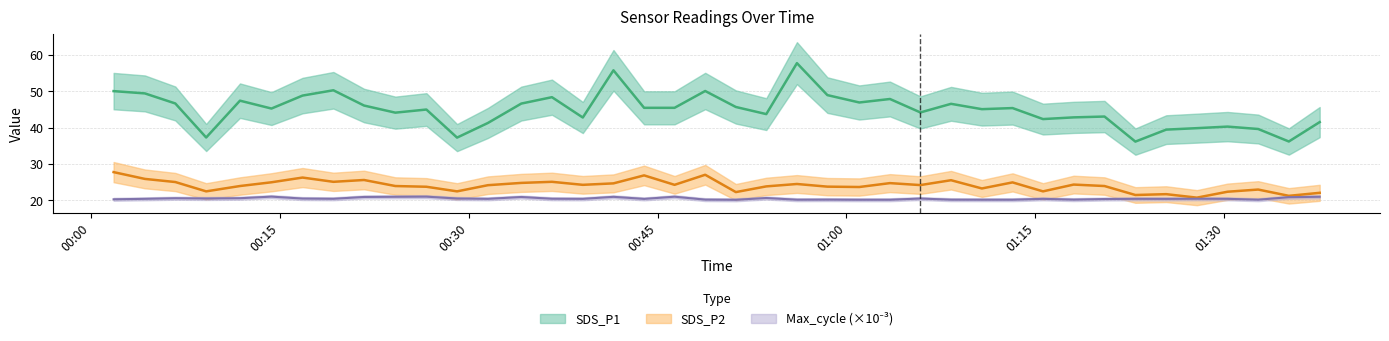

Does the chart display data point markers on the line(s)?

No